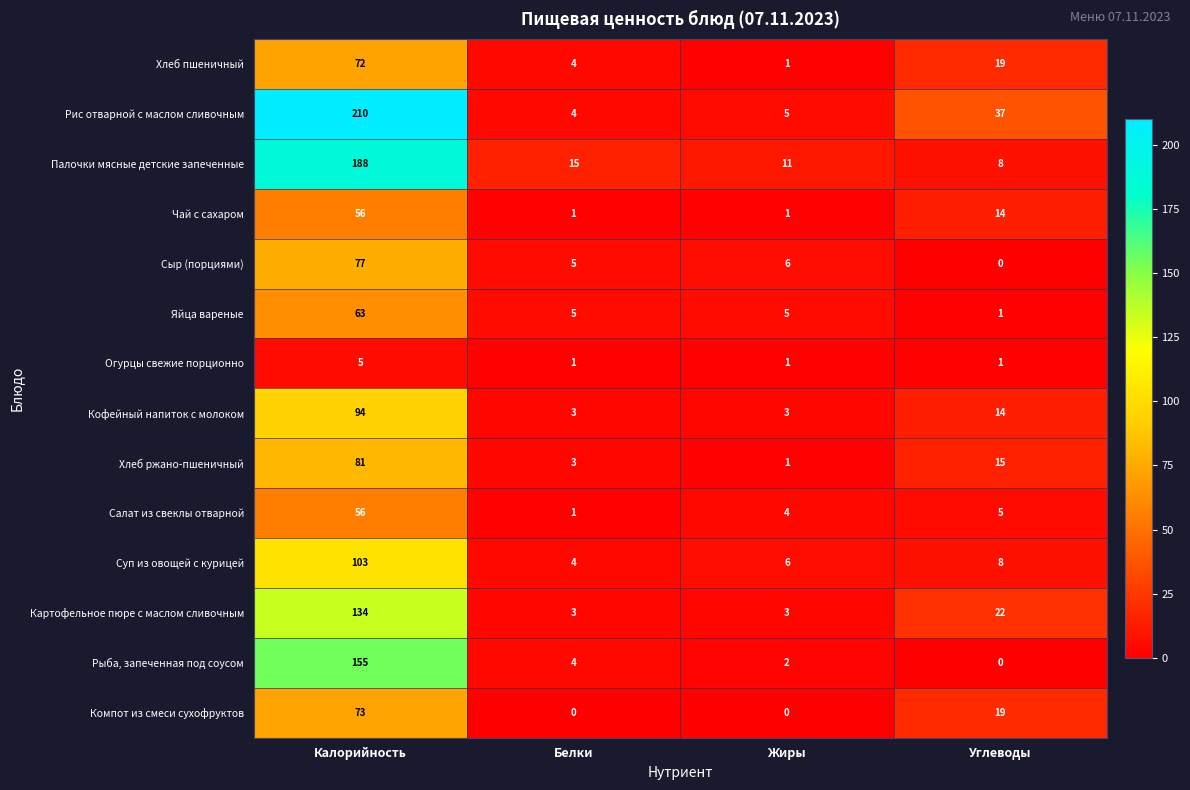

Is it true that Яйца вареные equals 5 at Жиры?

True